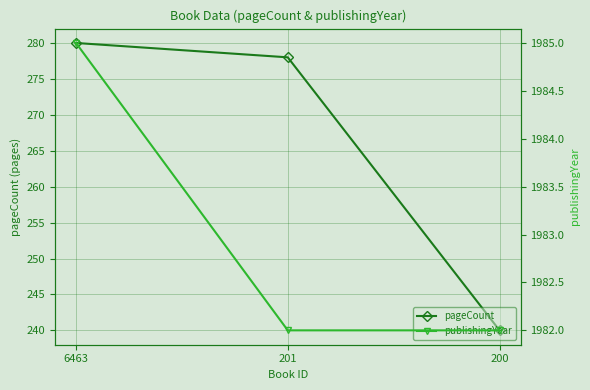

What is the difference between the highest and lowest values at 200?

1742